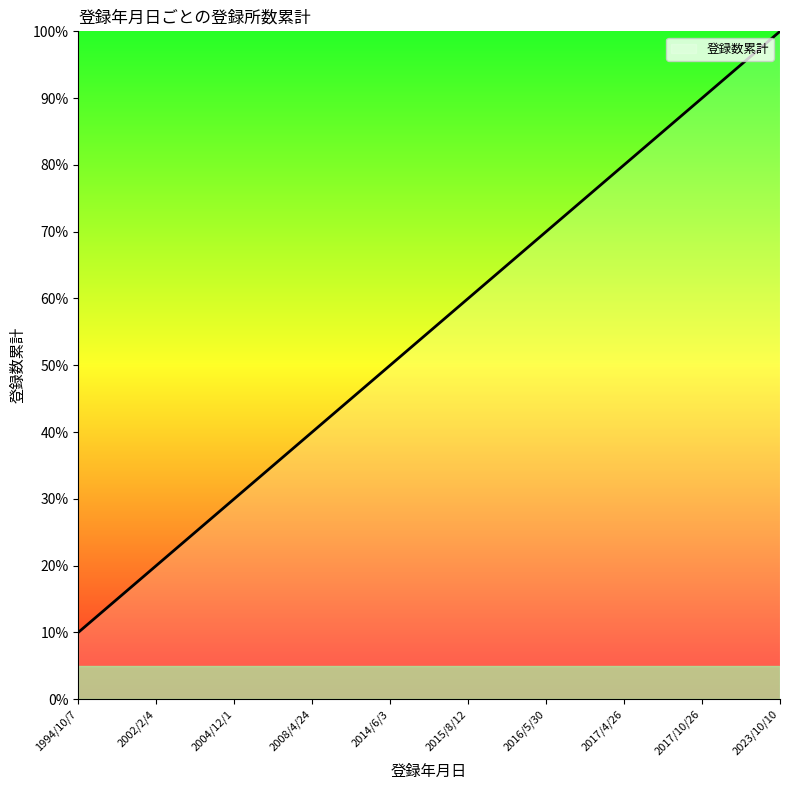

List the labels in order of value, smallest first.

1994/10/7, 2002/2/4, 2004/12/1, 2008/4/24, 2014/6/3, 2015/8/12, 2016/5/30, 2017/4/26, 2017/10/26, 2023/10/10